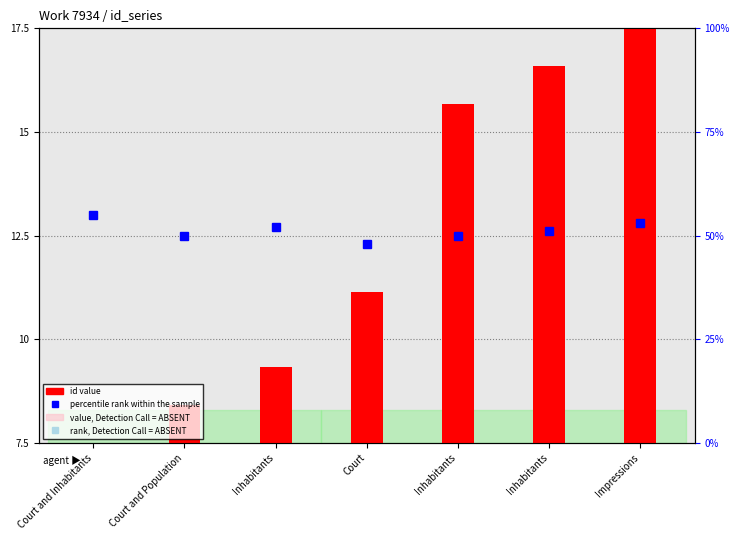

What is the label of the 3rd bar from the right?

Inhabitants